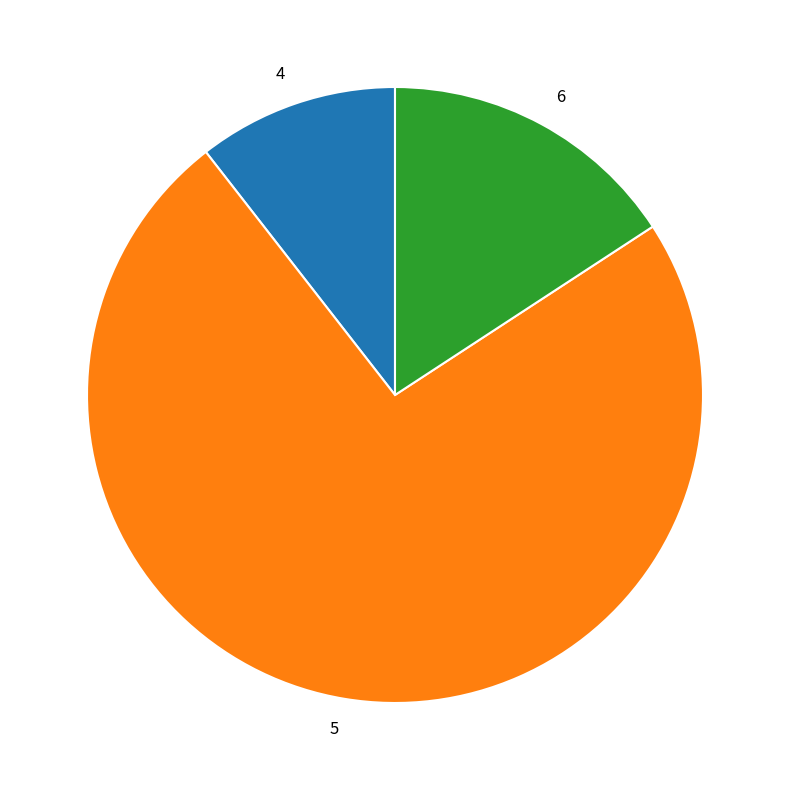

How many slices are in this pie chart?

3